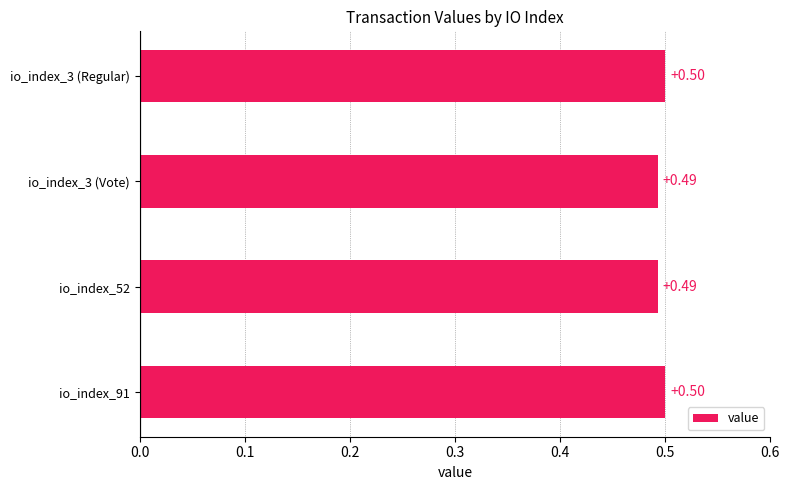

What is the sum of the values at io_index_3 (Regular) and io_index_52?

1.0